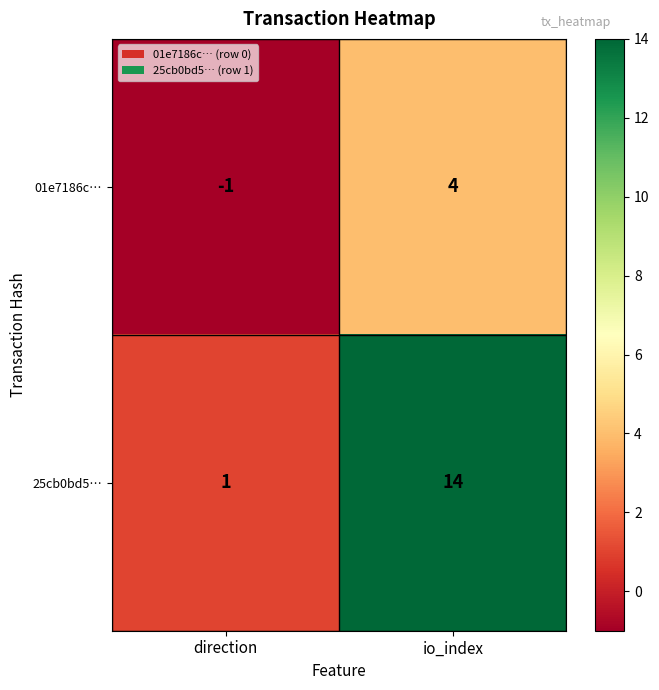

Which label corresponds to the smallest value in the chart?

direction